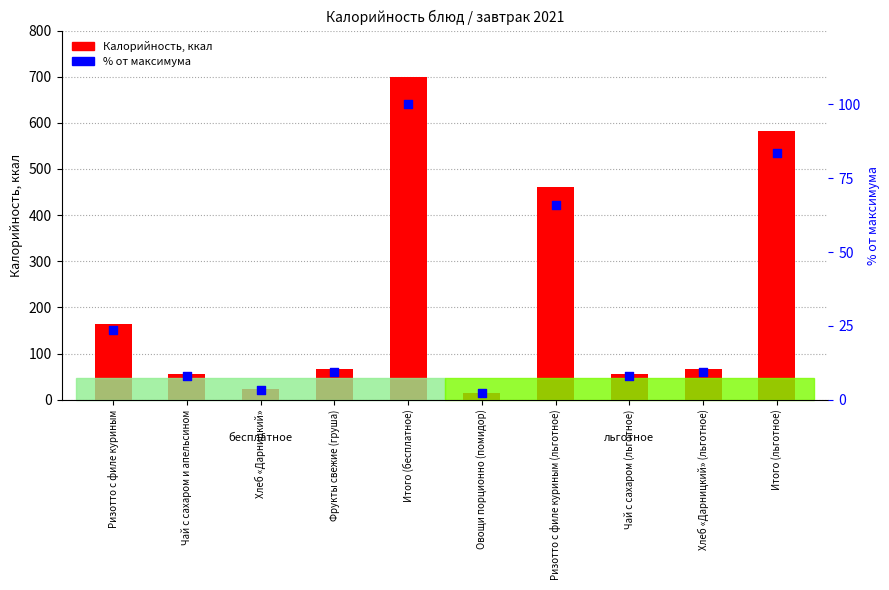

Which series reaches the minimum Y coordinate?

% от максимума